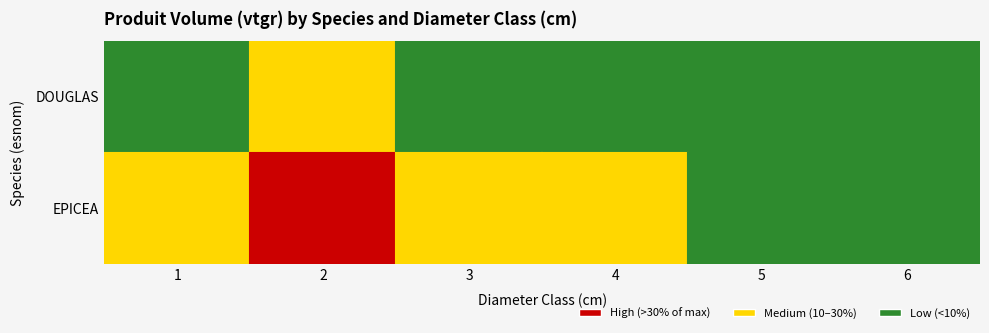

What is the difference between the DOUGLAS values at 5 and 1?

2.0